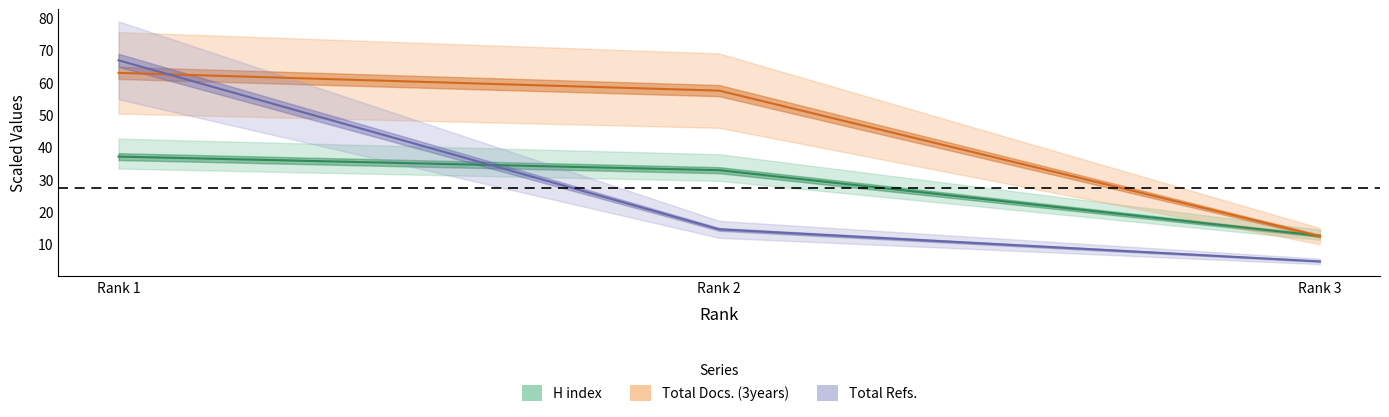

Rank the categories by H index value from lowest to highest.

Rank 3, Rank 2, Rank 1